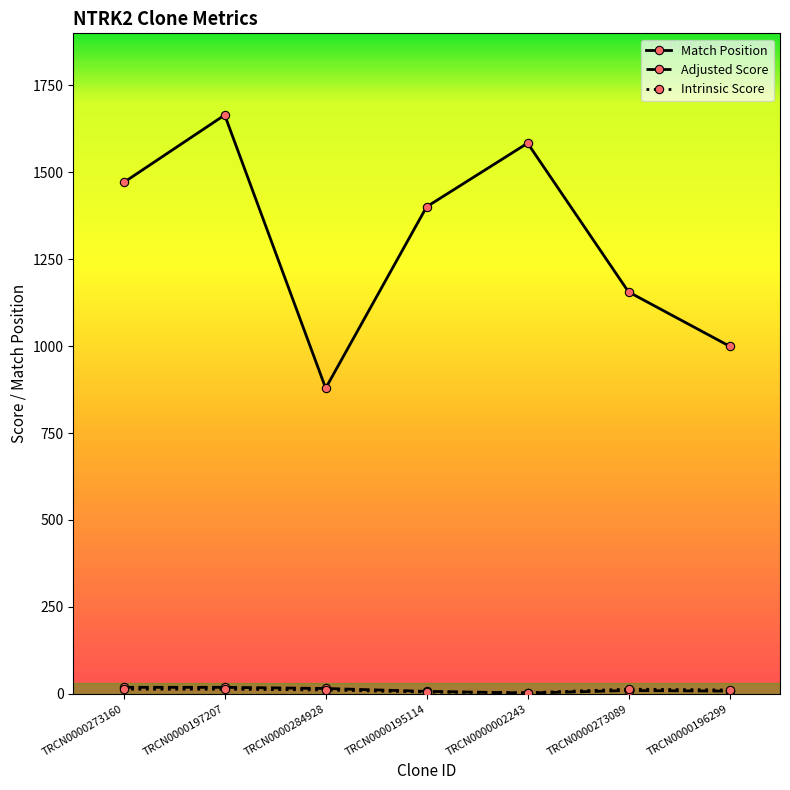

At which label does Match Position first exceed 1401?

TRCN0000273160